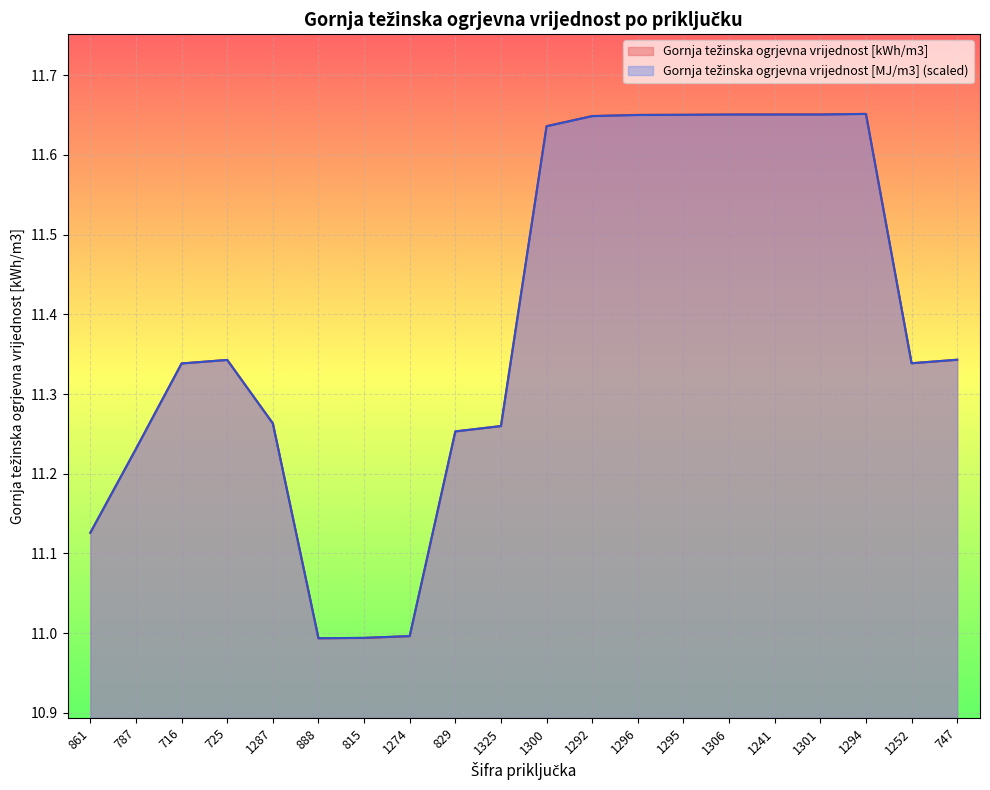

Between which two adjacent categories do Gornja težinska ogrjevna vrijednost [MJ/m3] and Gornja težinska ogrjevna vrijednost [kWh/m3] first intersect?

861 and 787